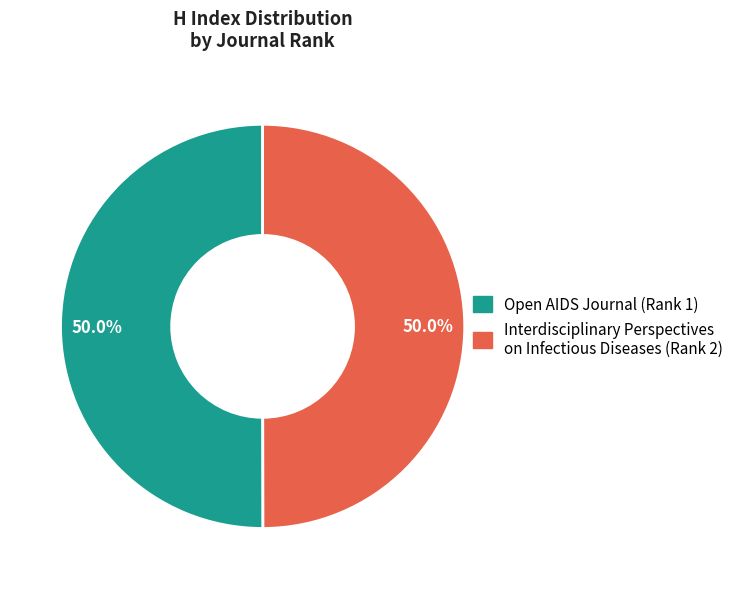

To the nearest percent, what percentage of the pie is Interdisciplinary Perspectives on Infectious Diseases (Rank 2)?

50%